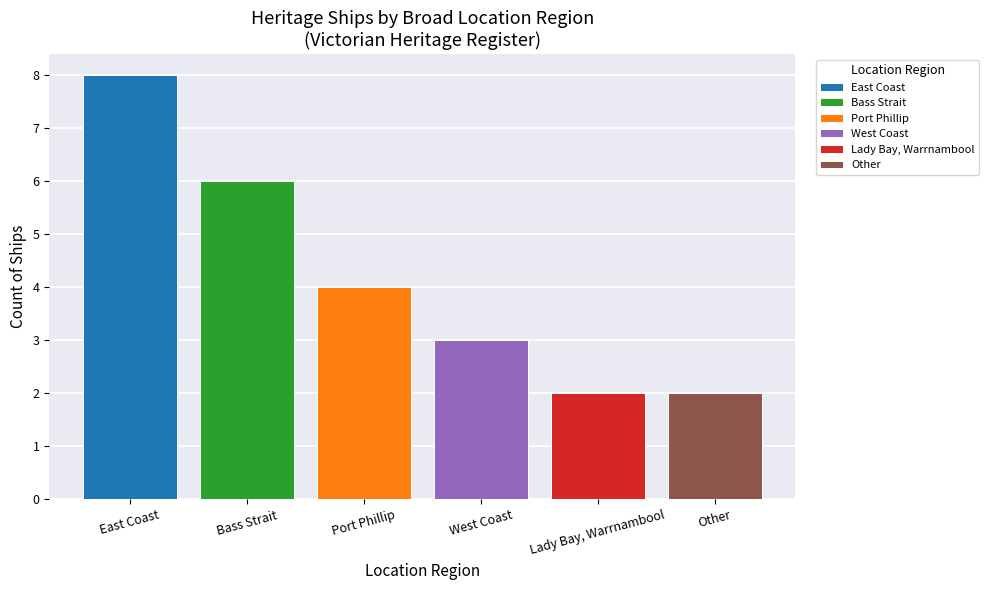

What is the difference between the values at Port Phillip and West Coast?

1